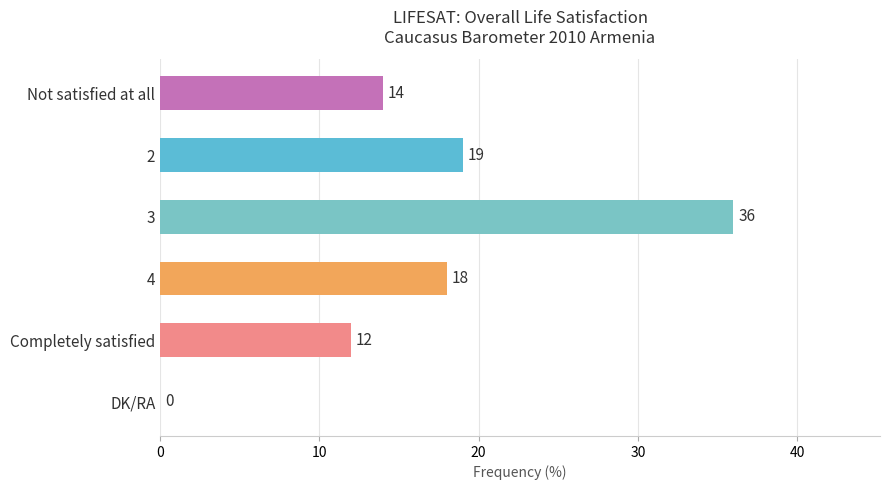

True or false: the data shows 9 at 4.

False